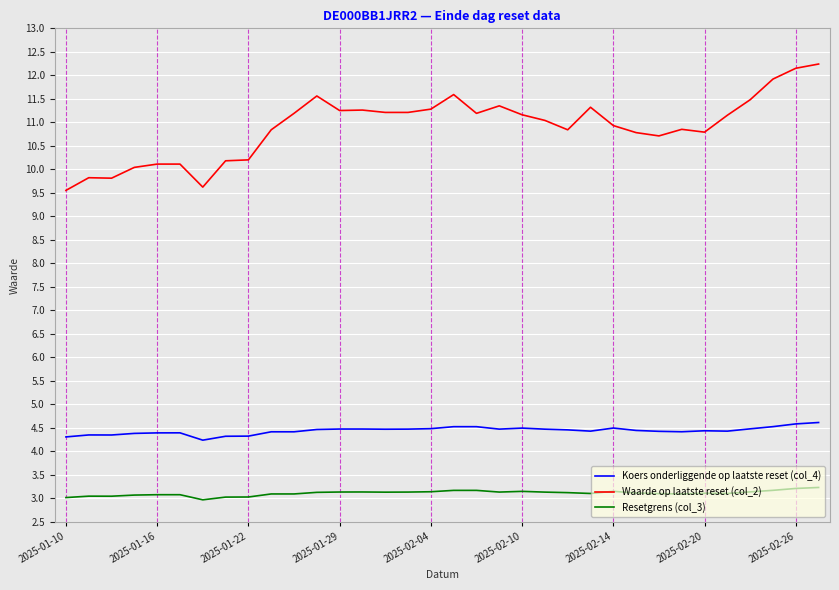

True or false: Koers onderliggende op laatste reset (col_4) and Resetgrens (col_3) cross at least once.

False